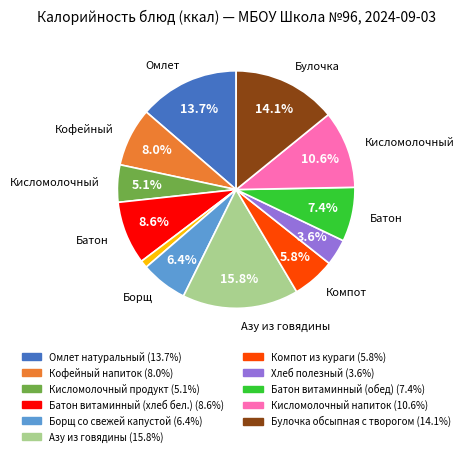

Is there a majority slice in this chart?

No